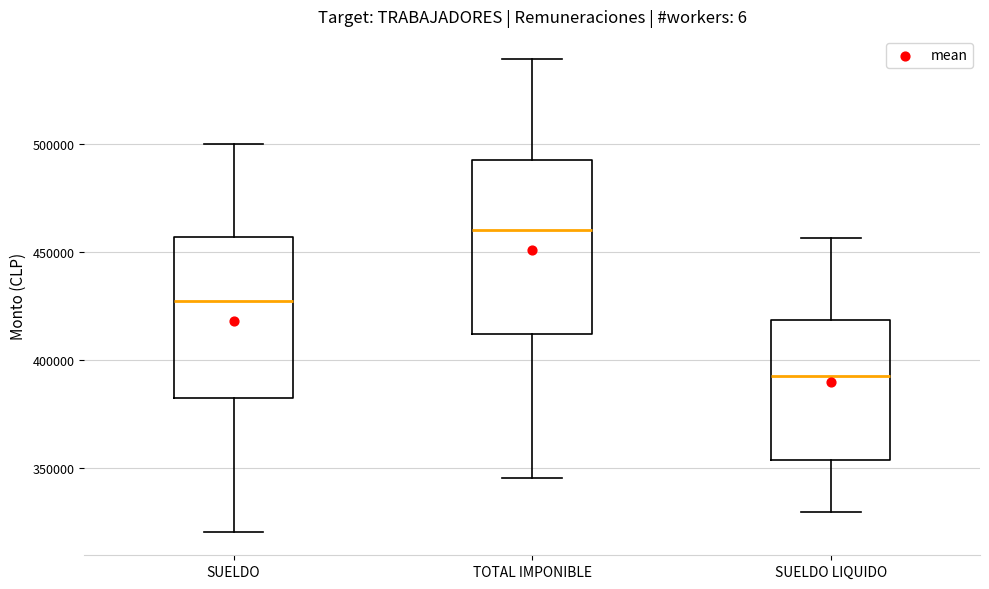

Where is the lower edge of the box for SUELDO on the y-axis? The values are not printed on the chart, so give them approximately, as read against the axis.

380000